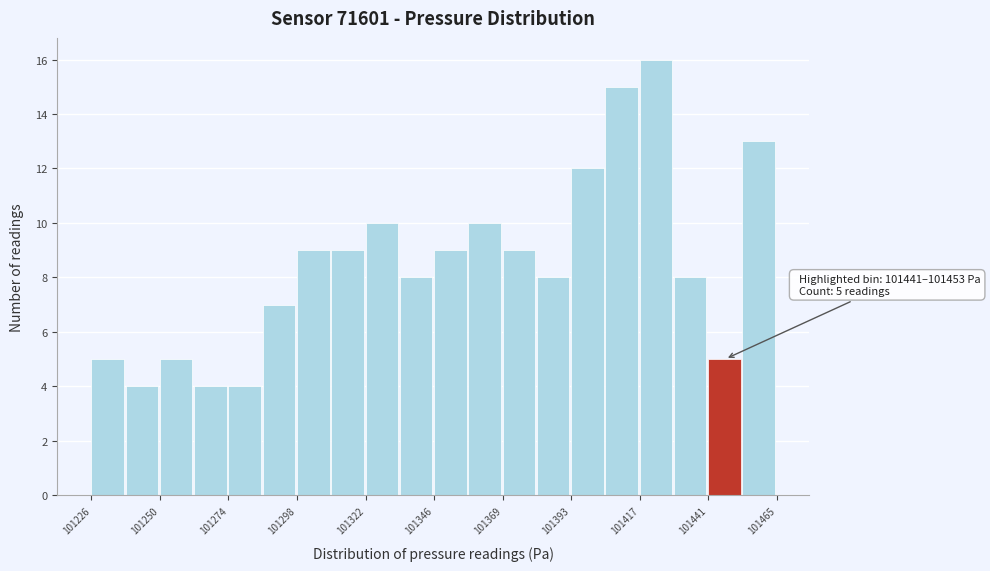

Around what value on the x-axis is the tallest bar? Give the approximate position of its centre, as read against the axis.

101425